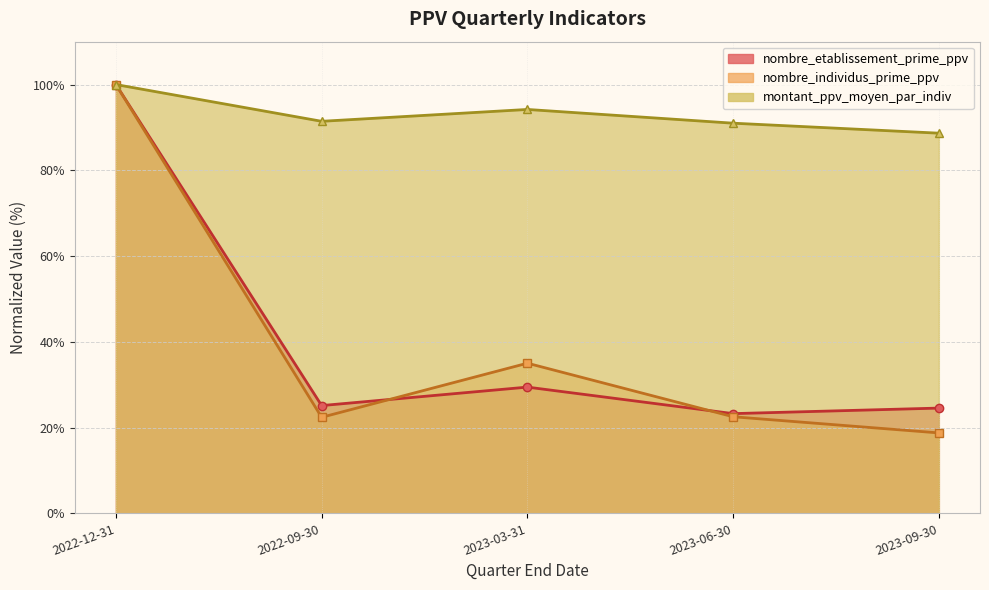

What is the label of the 5th point from the left?

2023-09-30